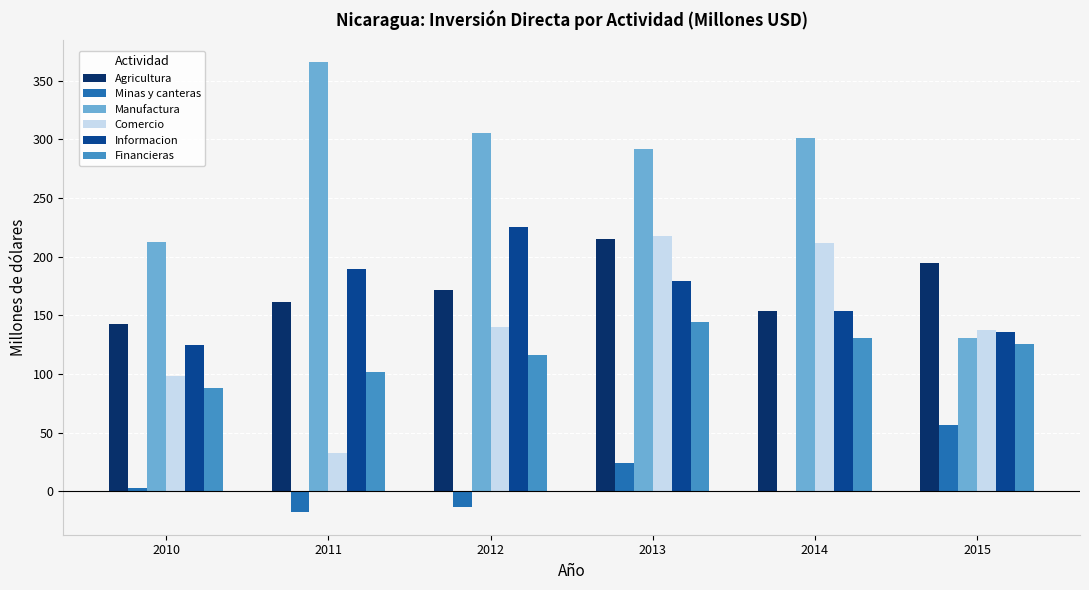

The Minas y canteras series shows -0.1 at 2014. True or false?

True